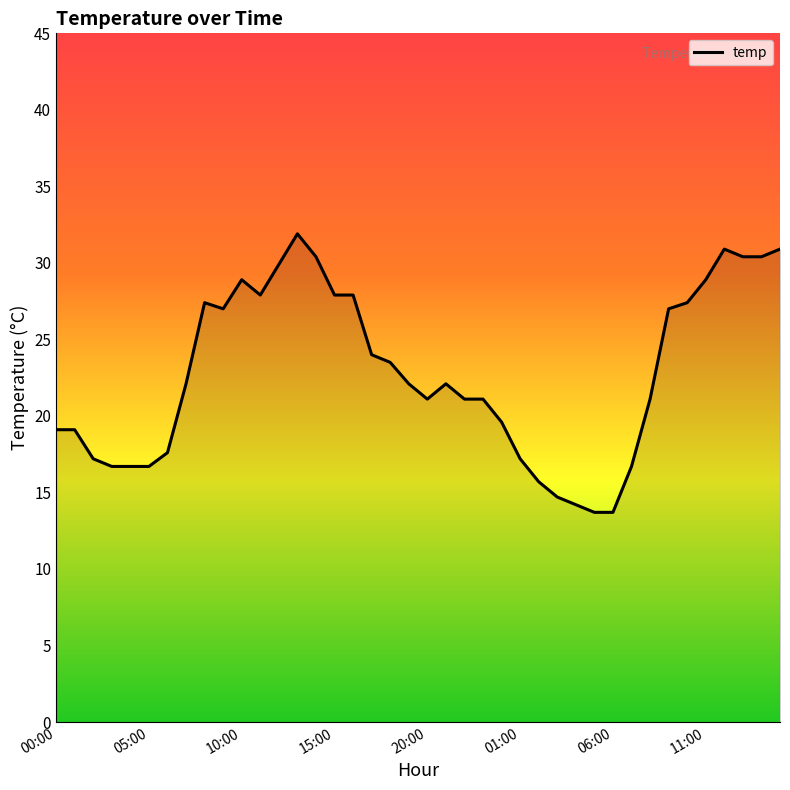

What is the smallest value displayed?

13.7